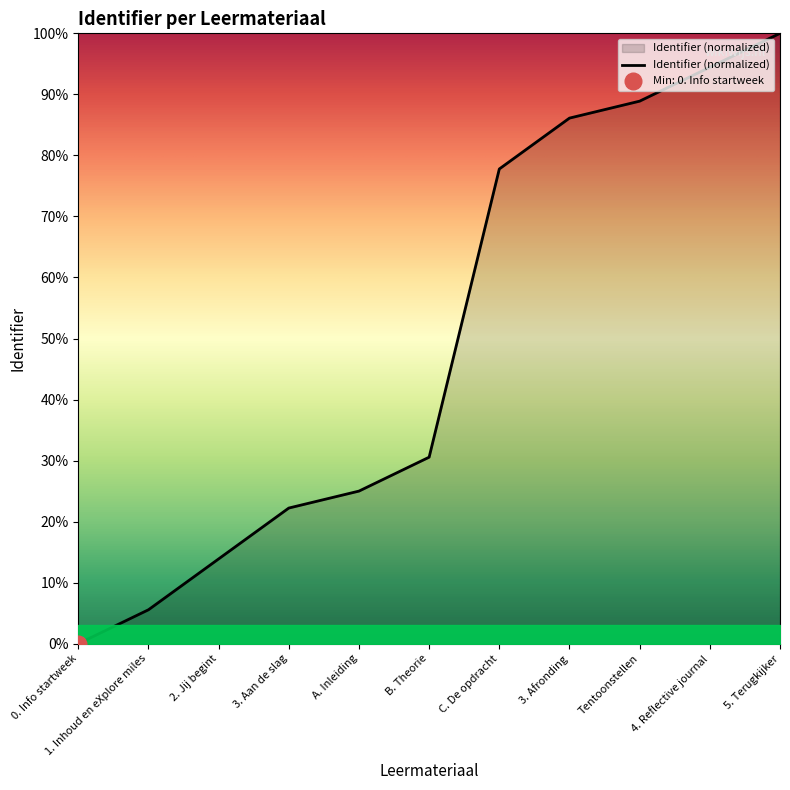

Approximately how many times larger is the value at C. De opdracht compared to A. Inleiding?

3.1